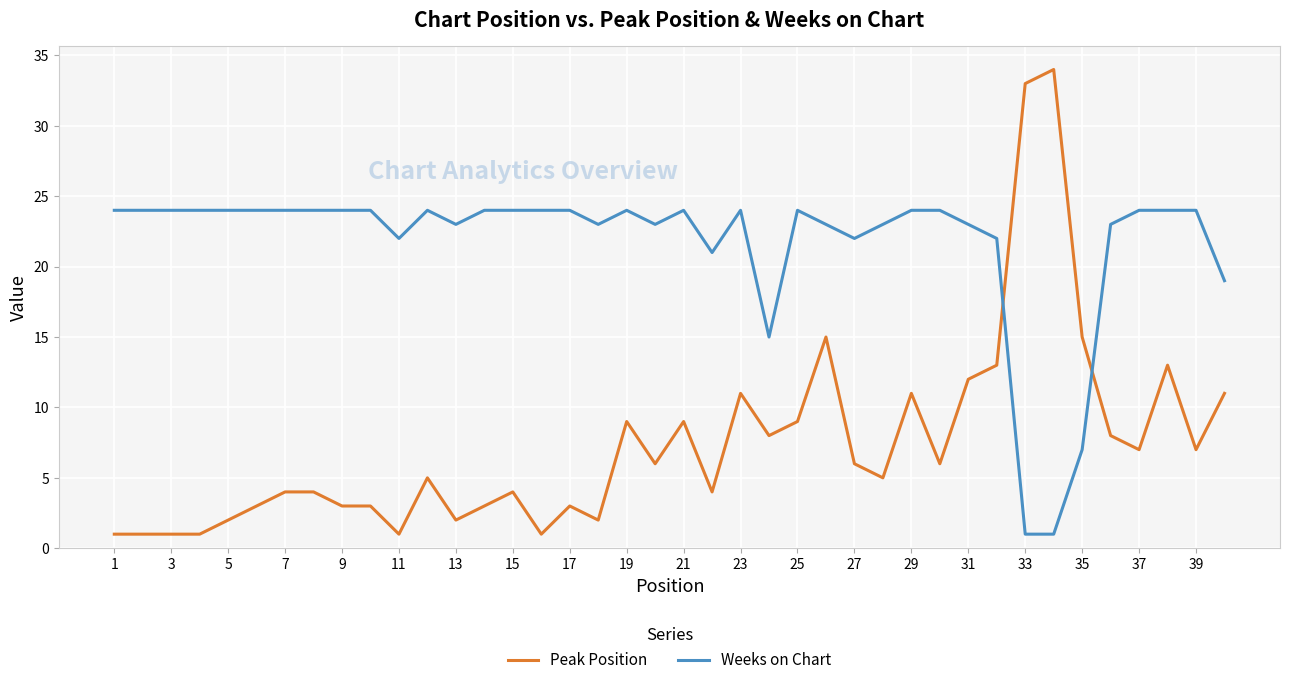

What is the greatest value displayed?

34